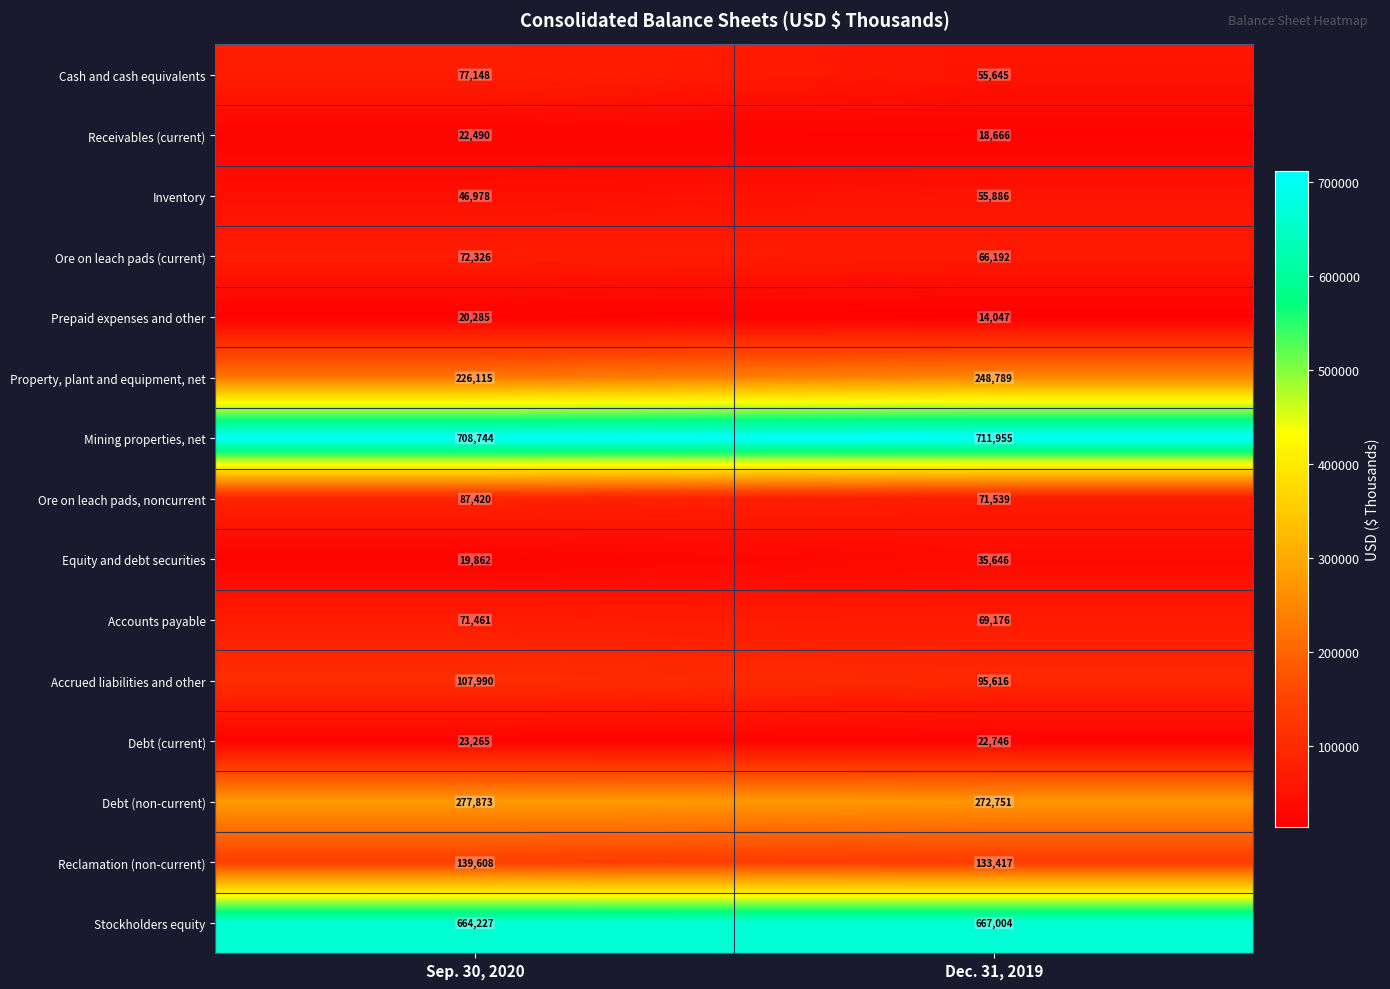

What is the difference between the maximum and minimum values in the Reclamation (non-current) series?

6191